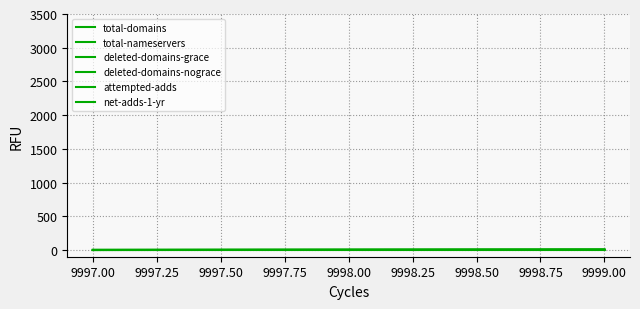

Reading left to right, what are all the values shown in this chart?

total-domains: 2	0
total-nameservers: 2	0
deleted-domains-grace: 7	0
deleted-domains-nograce: 1	0
attempted-adds: 7	0
net-adds-1-yr: 0	0